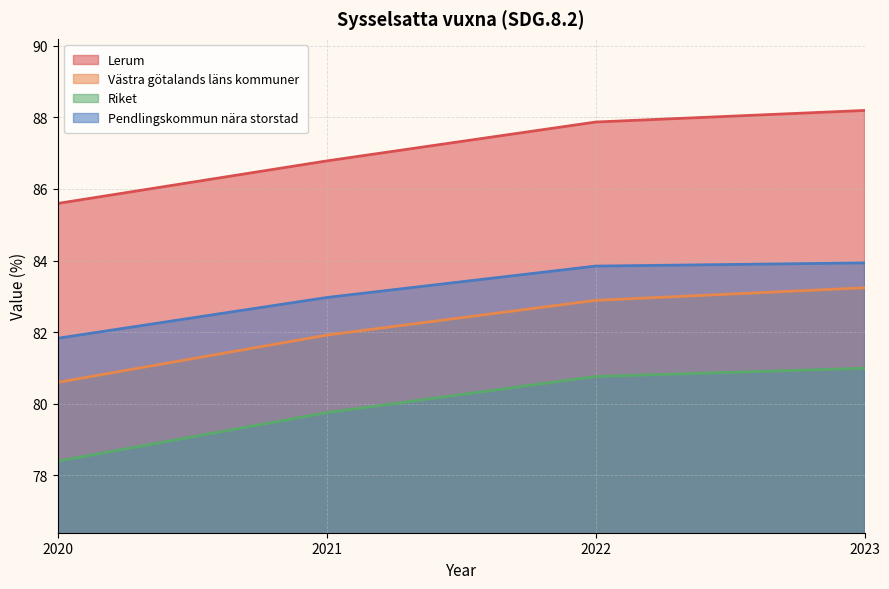

Which series has the largest total across all categories?

Lerum